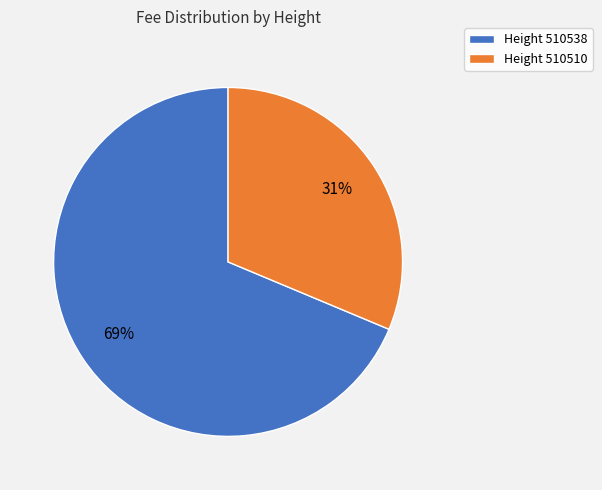

Rank the categories by value from lowest to highest.

Height 510510, Height 510538